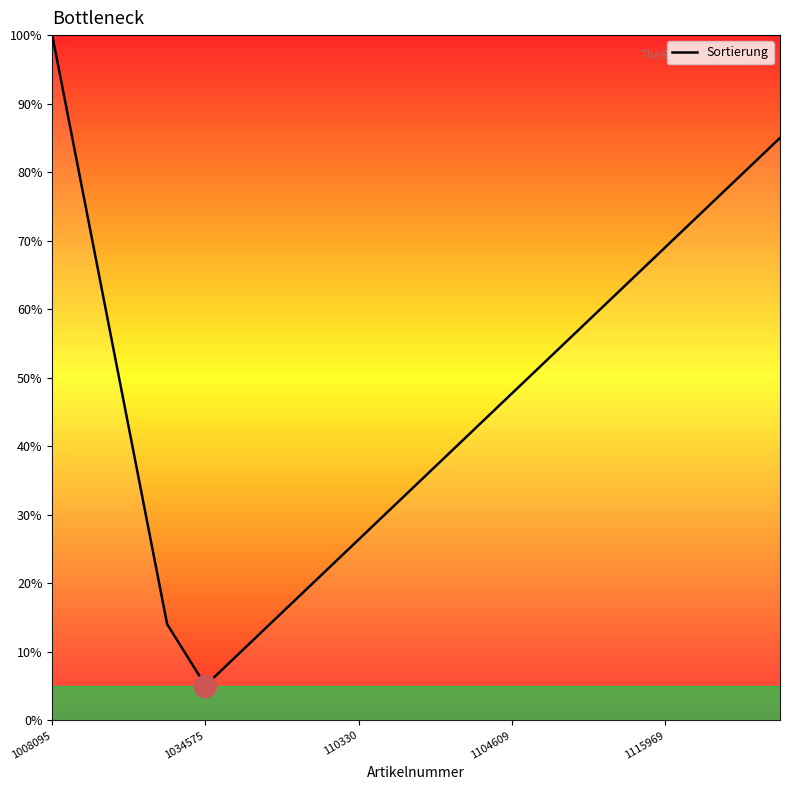

How many lines are shown in the chart?

1